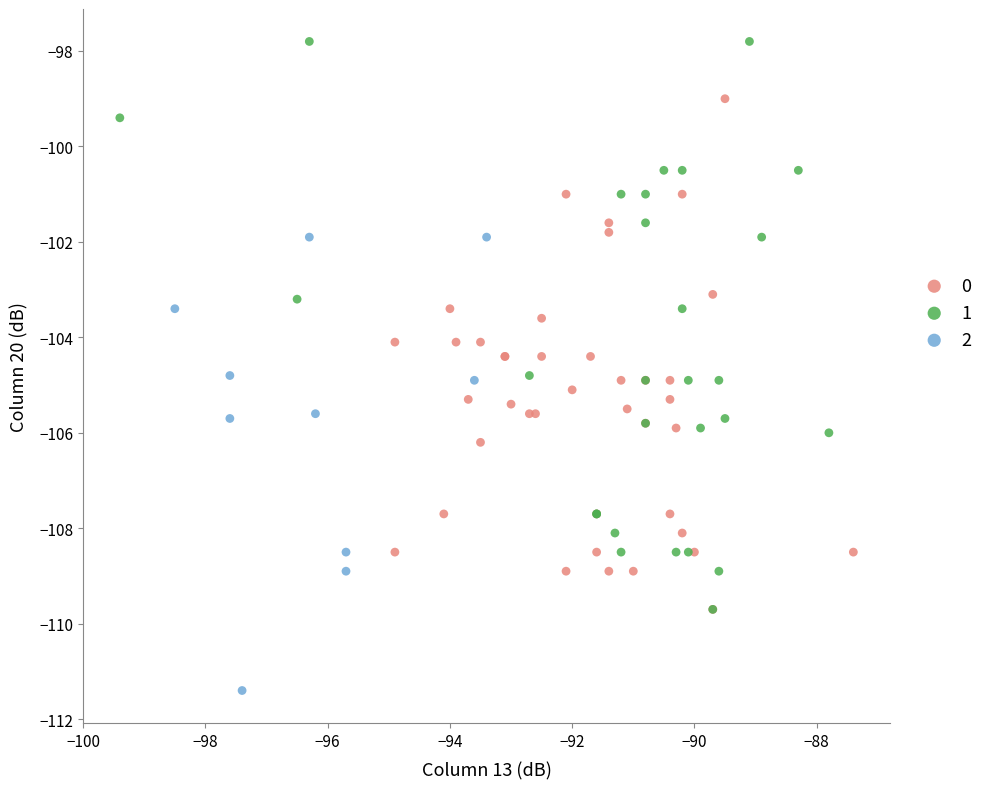

What are all the series names shown in the legend?

0, 1, 2